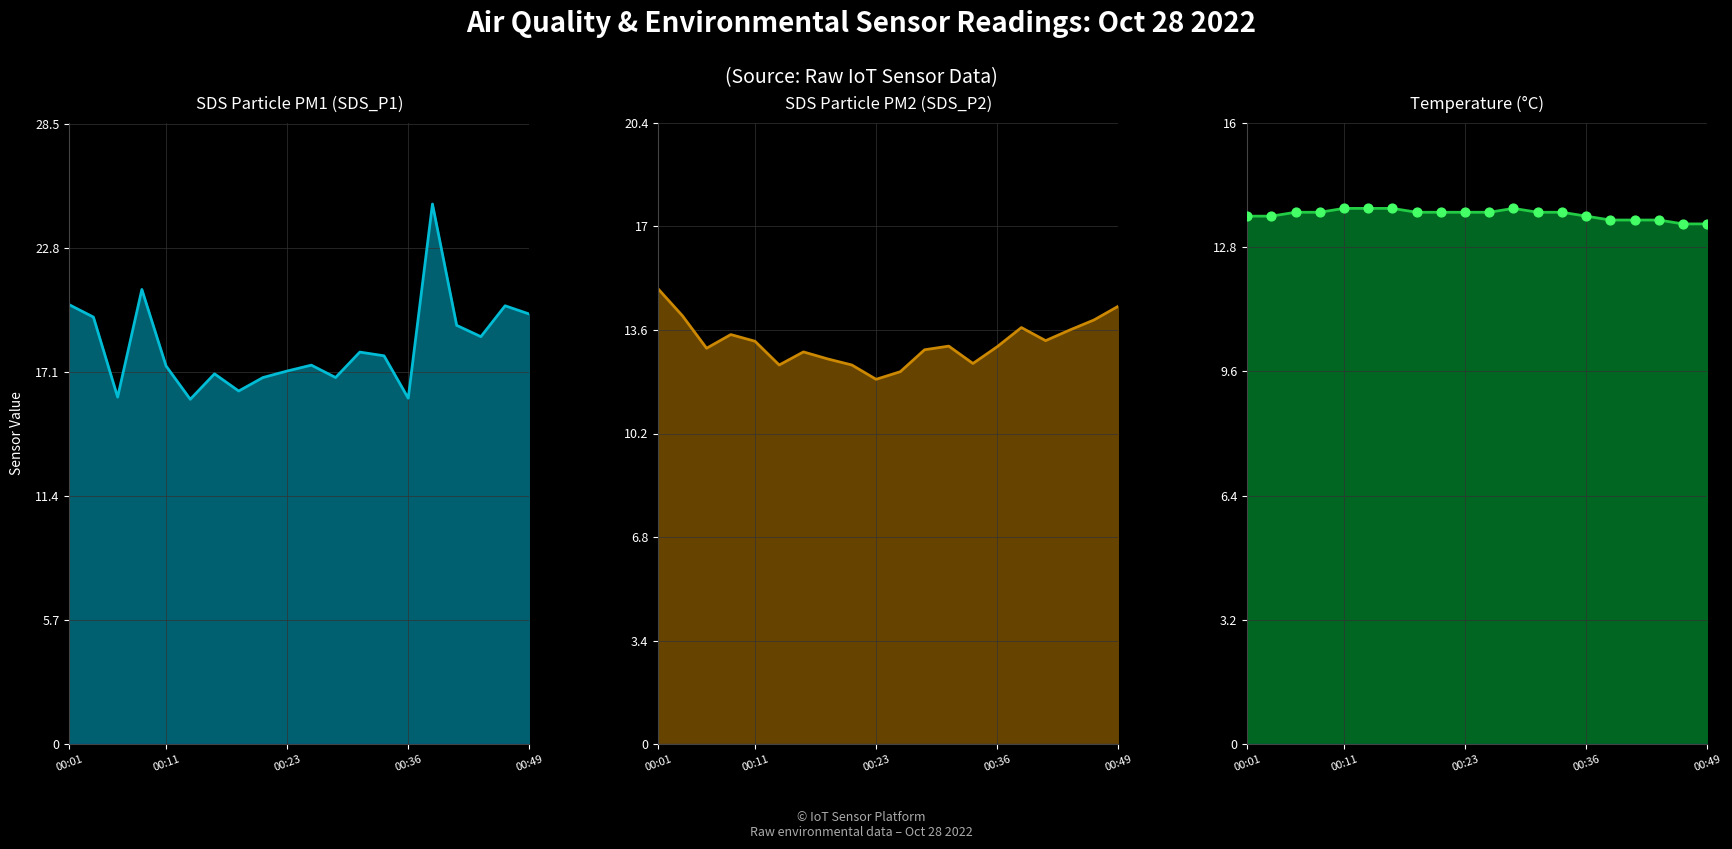

What are all the series names shown in the legend?

SDS_P1 line, SDS_P2 line, Temp line, Temp pts